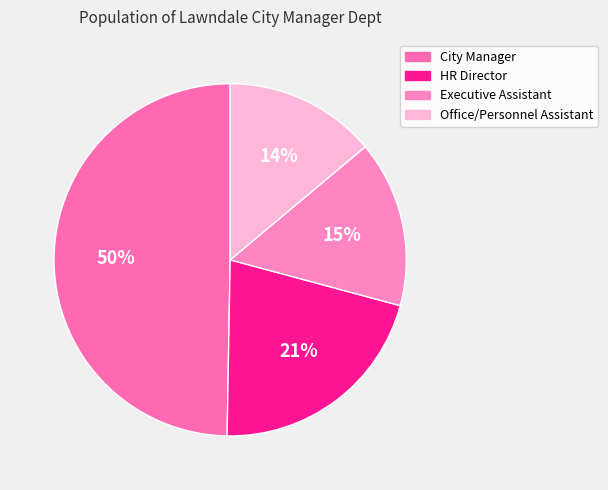

True or false: HR Director accounts for 11% of the total.

False